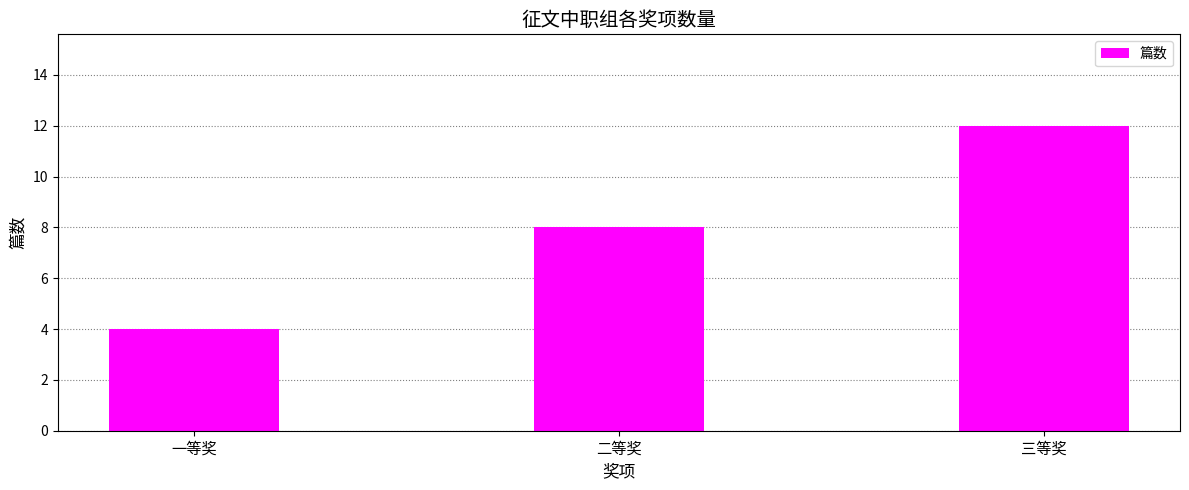

Reading right to left, transcribe all the data shown in this chart.

三等奖=12	二等奖=8	一等奖=4